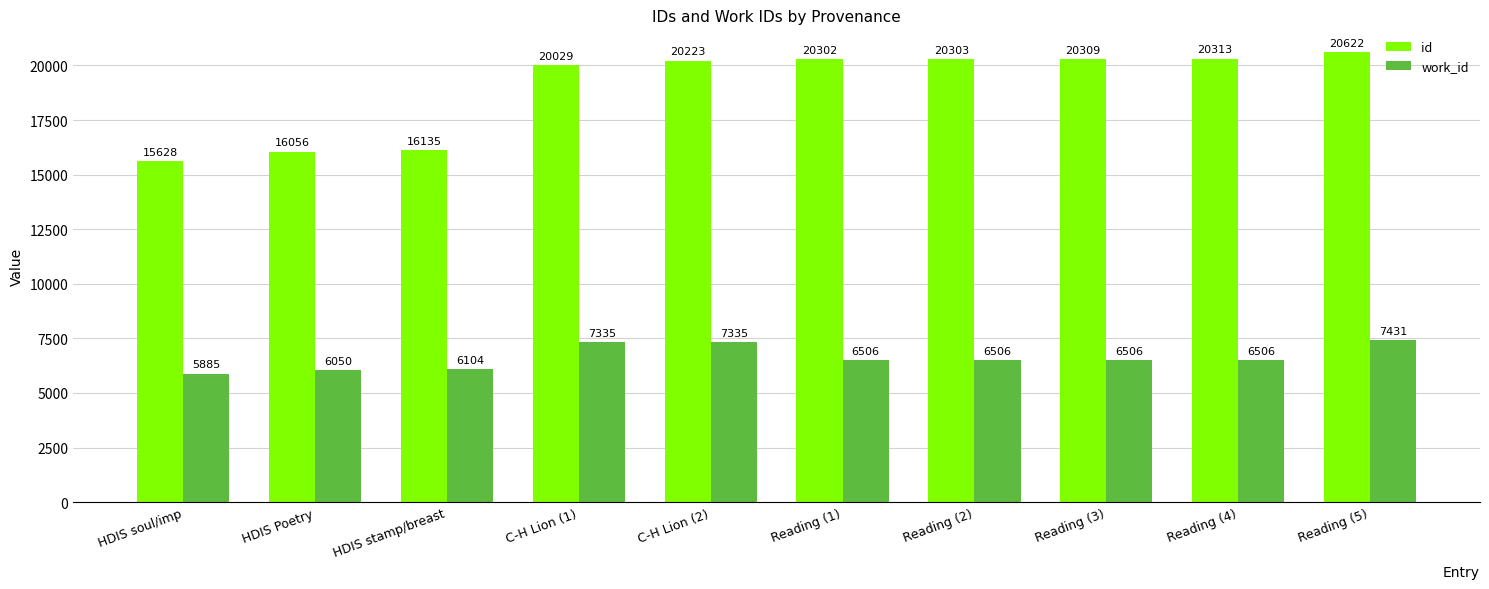

What is the sum of the work_id values at Reading (2) and Reading (3)?

13012